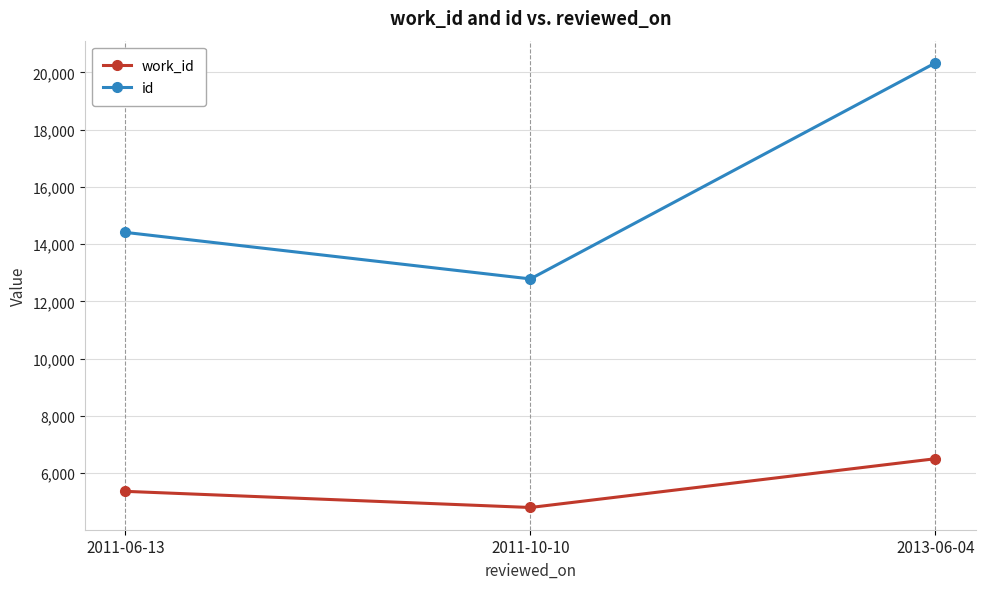

Rank the categories by id value from highest to lowest.

2013-06-04, 2011-06-13, 2011-10-10